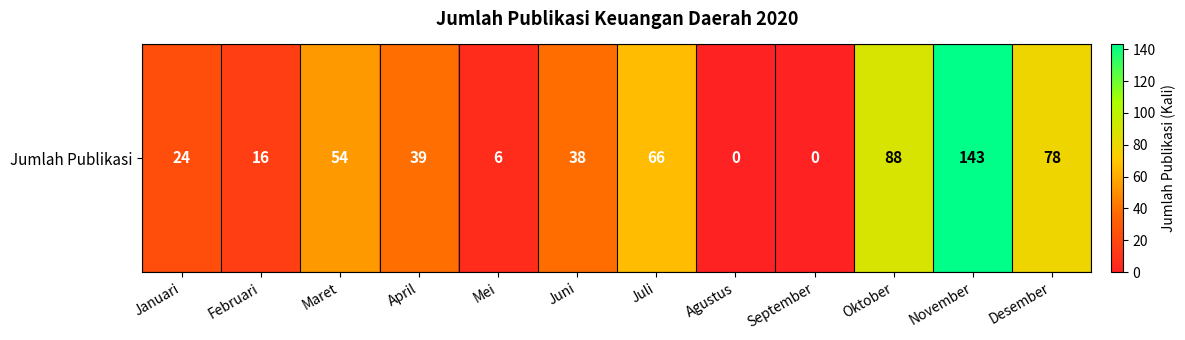

What is the difference between the values at Januari and Desember?

54